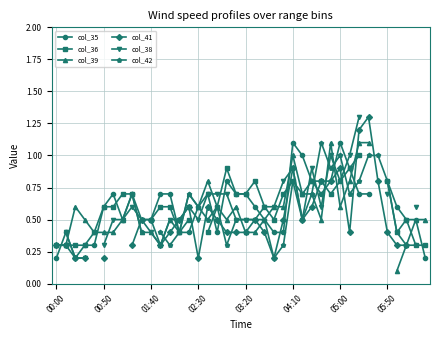

The value of col_36 at 05:00 is 0.2. True or false?

False